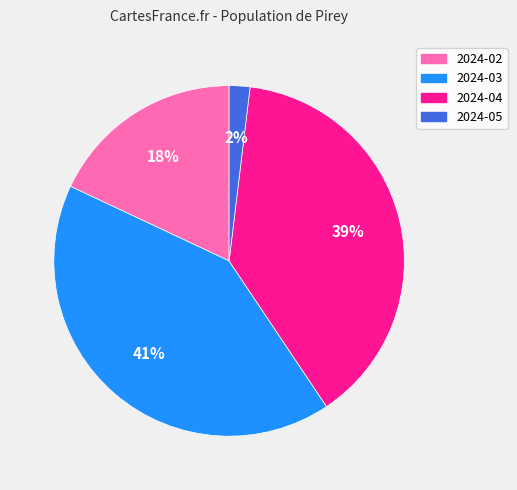

What percentage is the 2024-04 slice, to the nearest percent?

39%